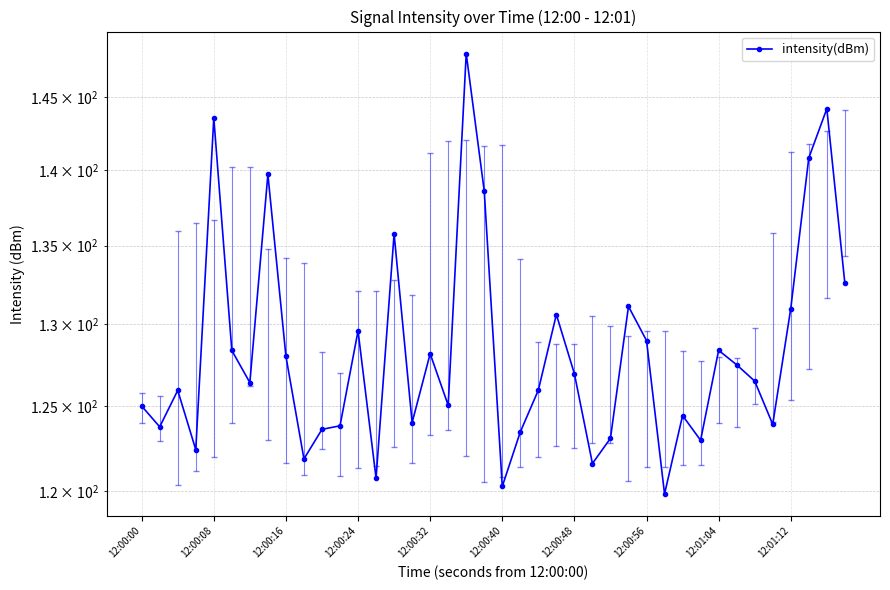

Is this an area chart (filled region under the line)?

No